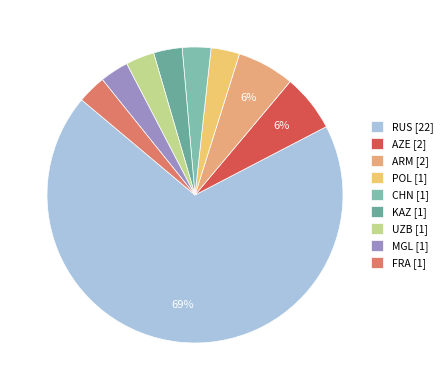

Which category has the biggest portion of the pie?

RUS